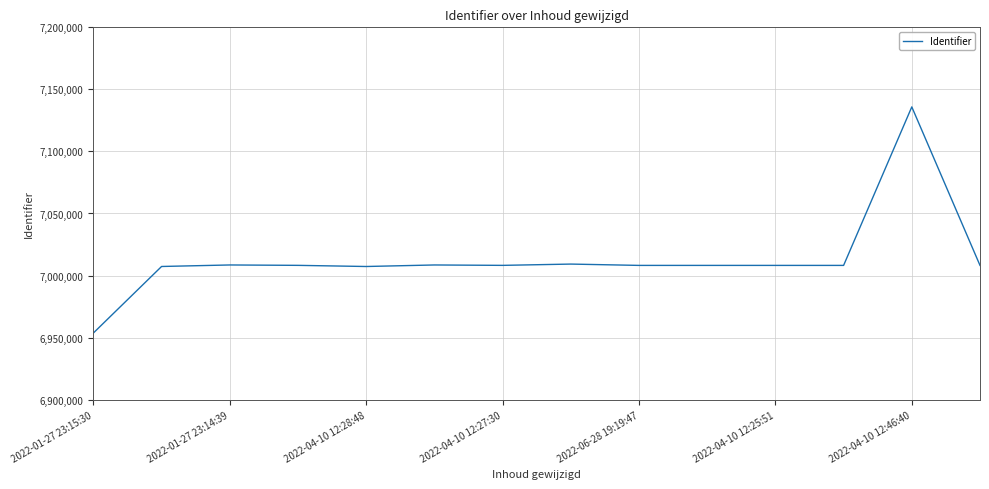

What is the difference between the maximum and minimum values?

182204